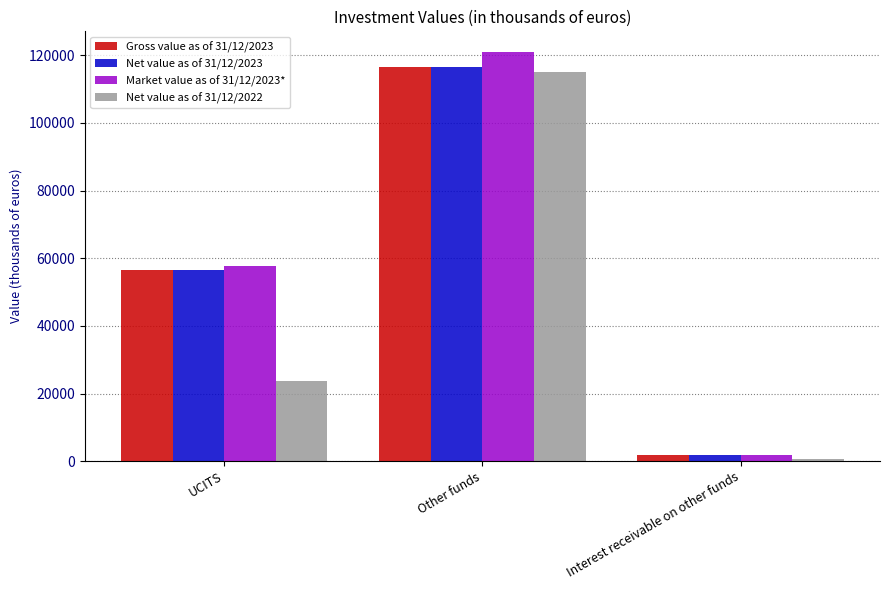

The Market value as of 31/12/2023* series shows 121040 at Other funds. True or false?

True